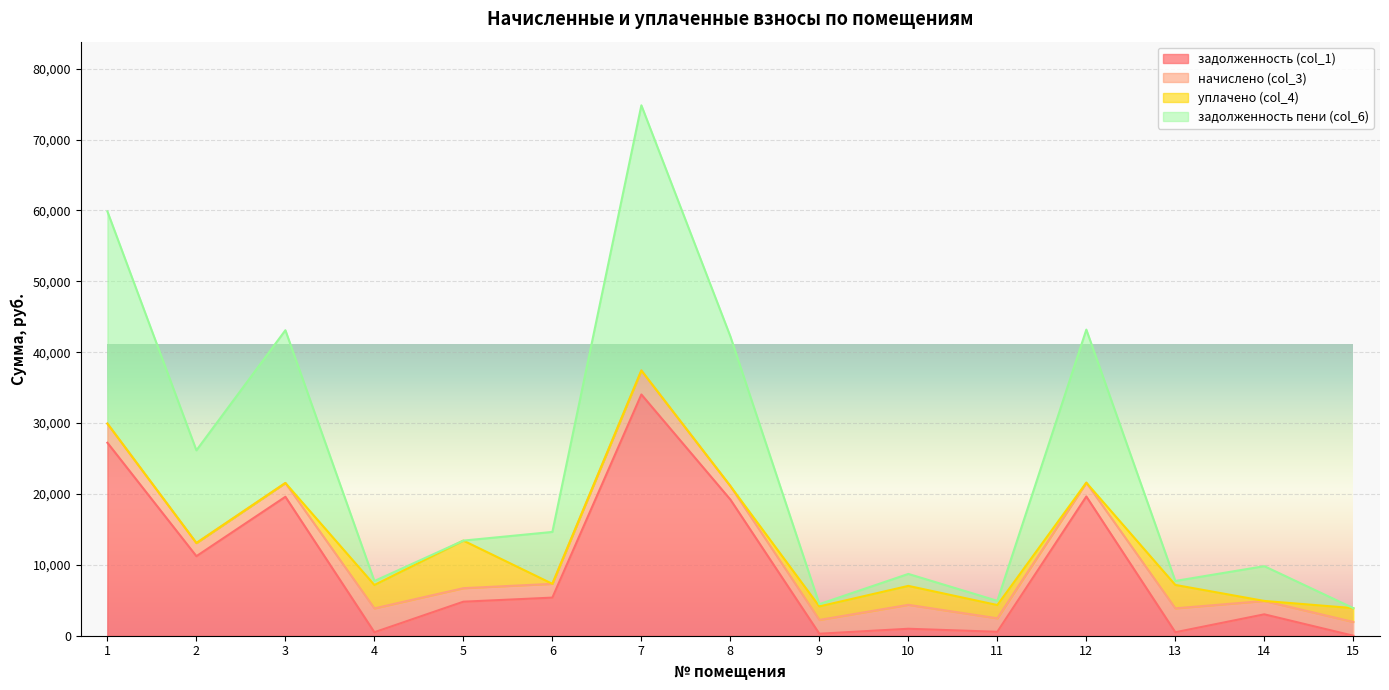

At which category does задолженность пени (col_6) reach its first local valley?

2